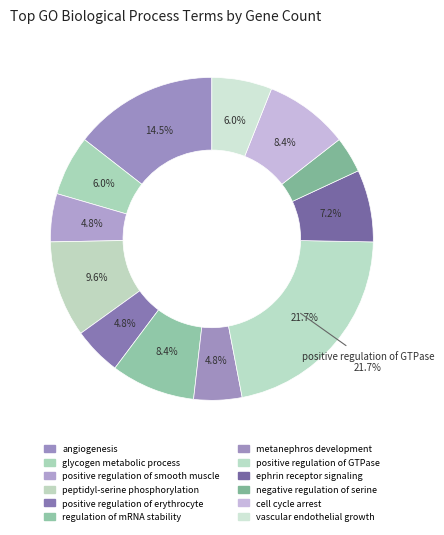

How many segments does this pie chart have?

12